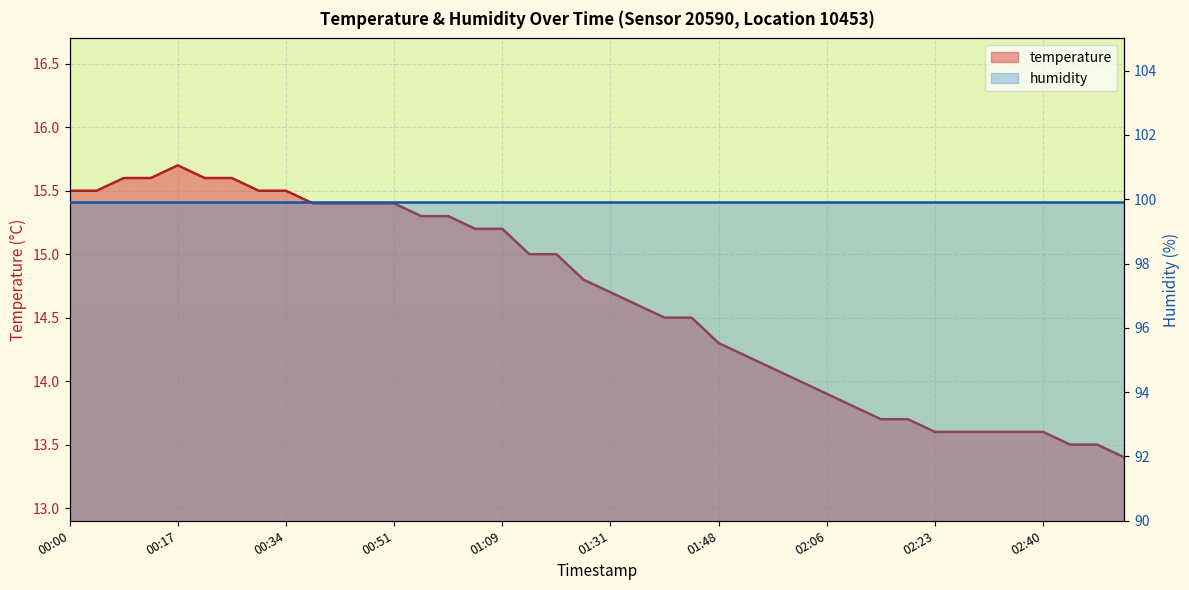

Where does the data first go above 14?

00:00